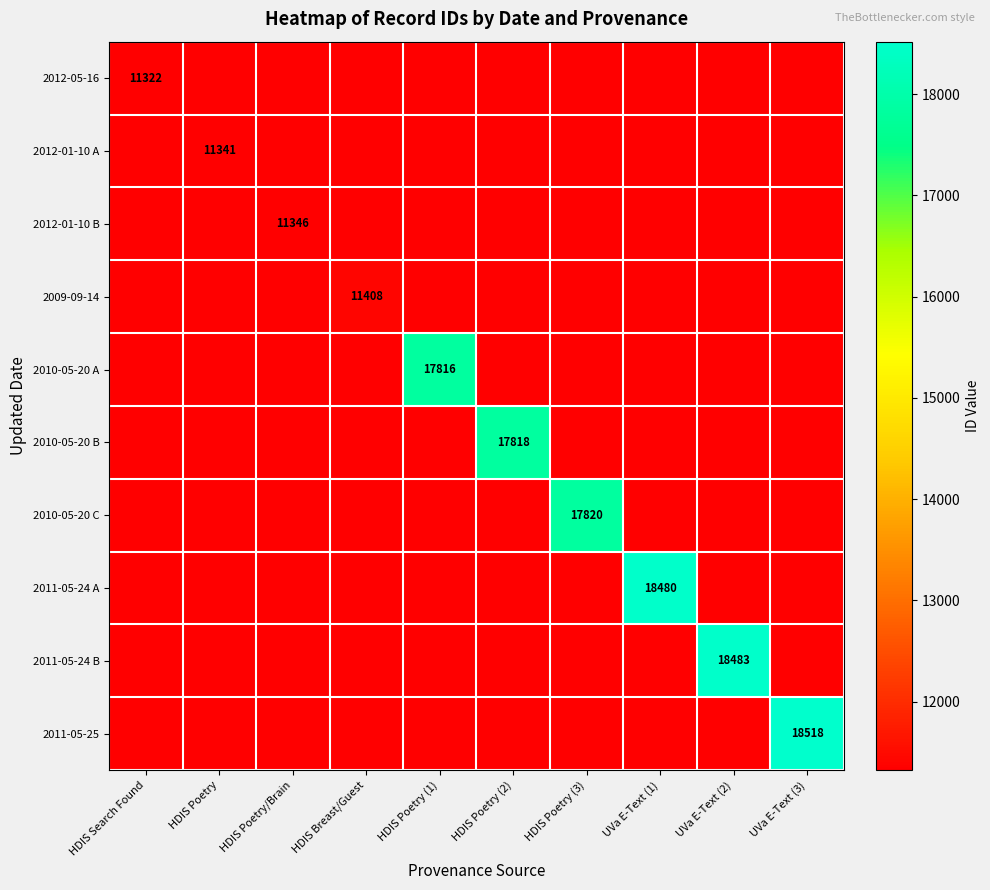

True or false: 2010-05-20 B has a value of 26559 at HDIS Poetry (2).

False